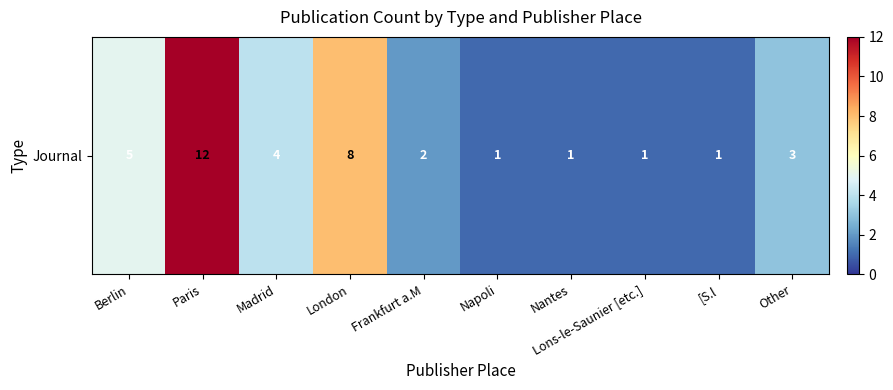

True or false: the data shows 12 at Paris.

True